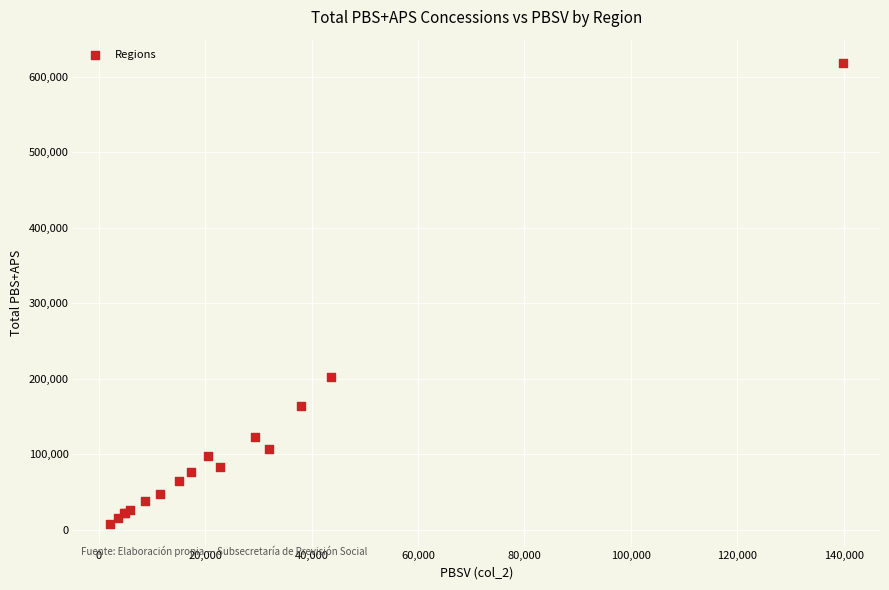

What Y value in the scatter plot is closest to 313596?

202138